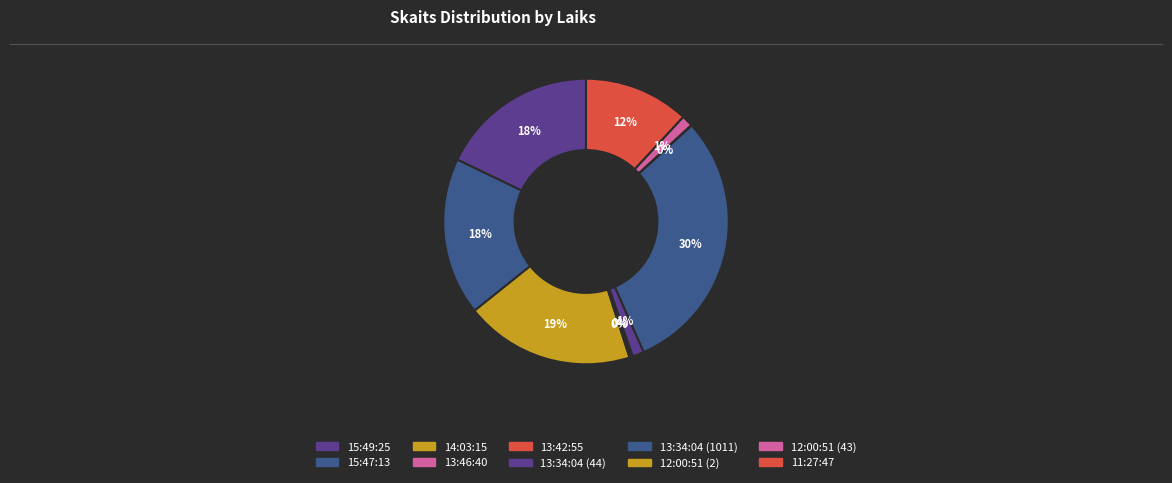

What percentage is the 13:34:04 (44) slice, to the nearest percent?

1%